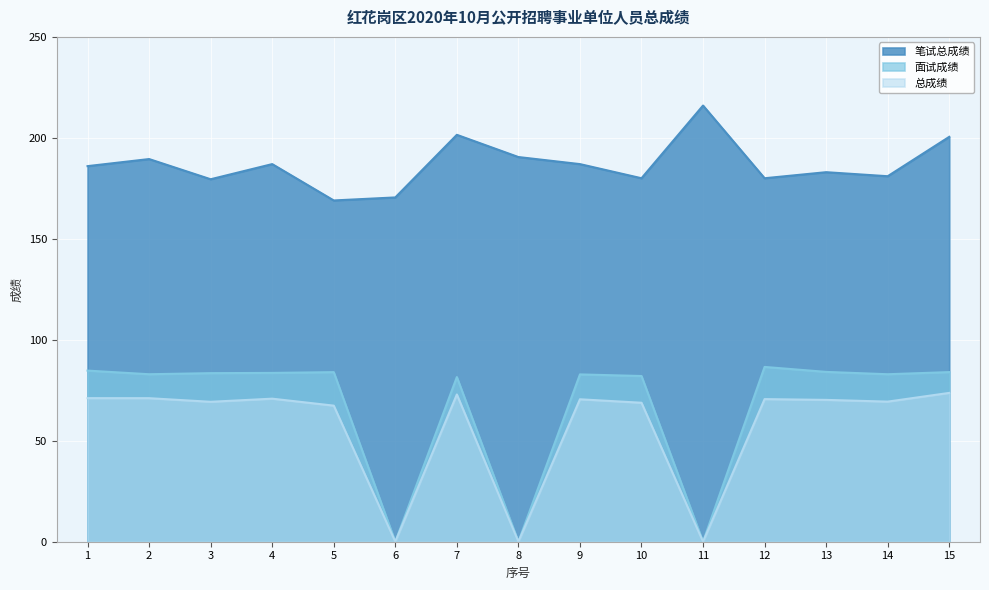

What is the average value of the 面试成绩 series?

66.9